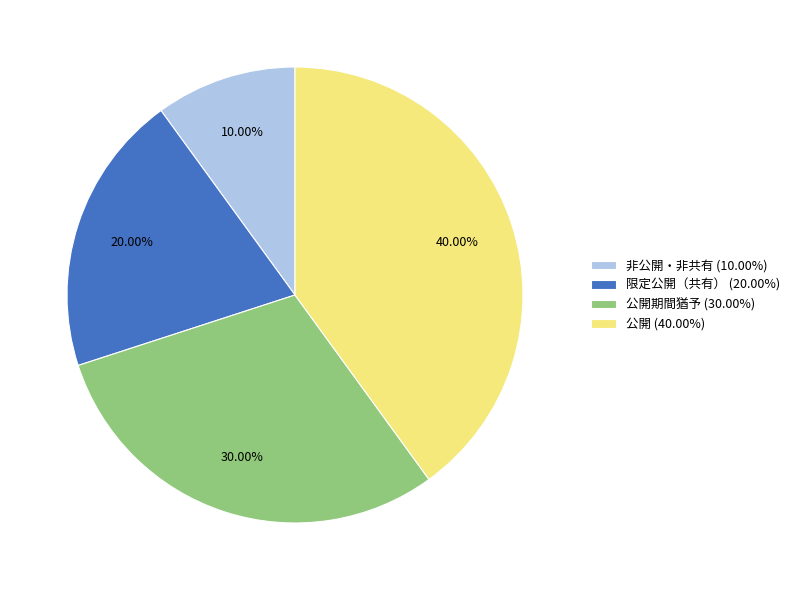

Is the sum of 限定公開（共有） (20.00%) and 公開 (40.00%) greater than half?

Yes